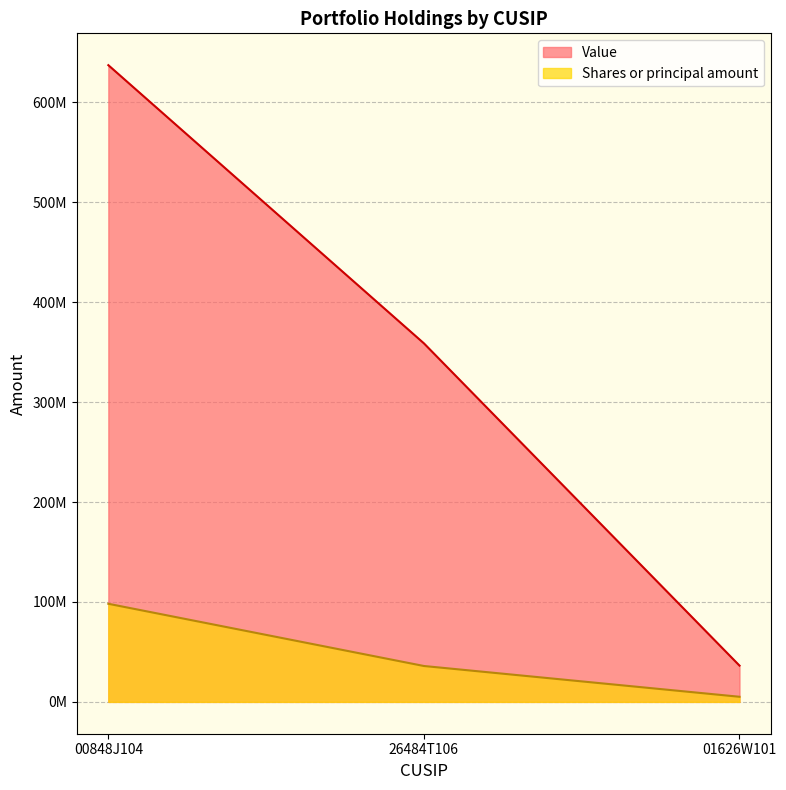

What is the value of the Shares or principal amount point at the 2nd from the left?

35921845